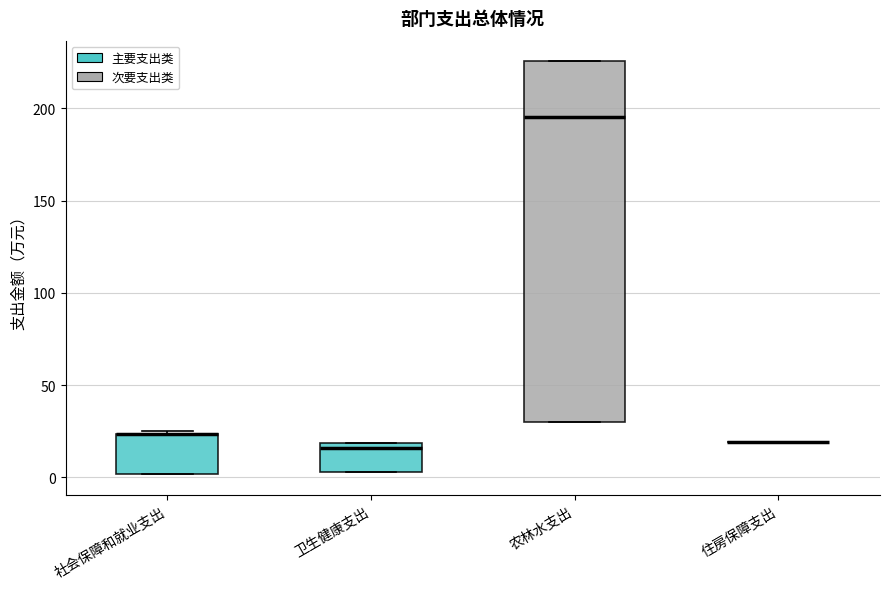

Which box is the tallest, from its lower edge to its upper edge?

农林水支出